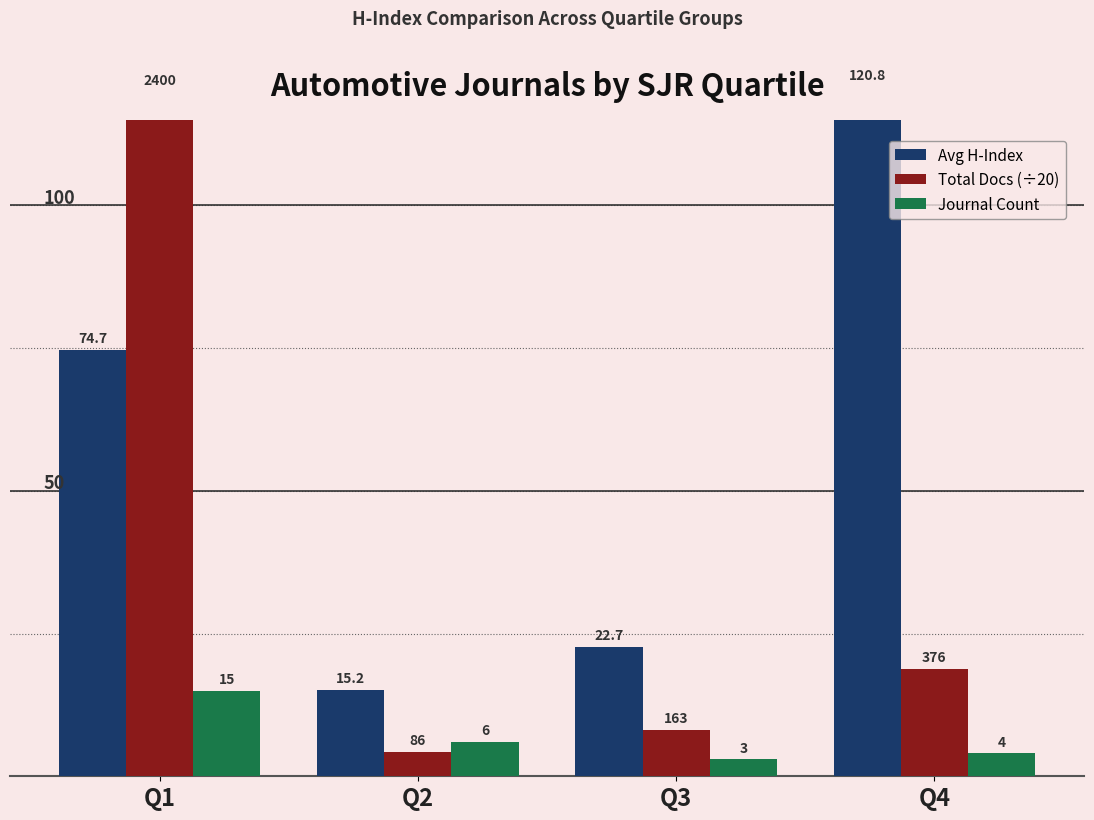

What is the difference between the Avg H-Index values at Q4 and Q3?

98.1